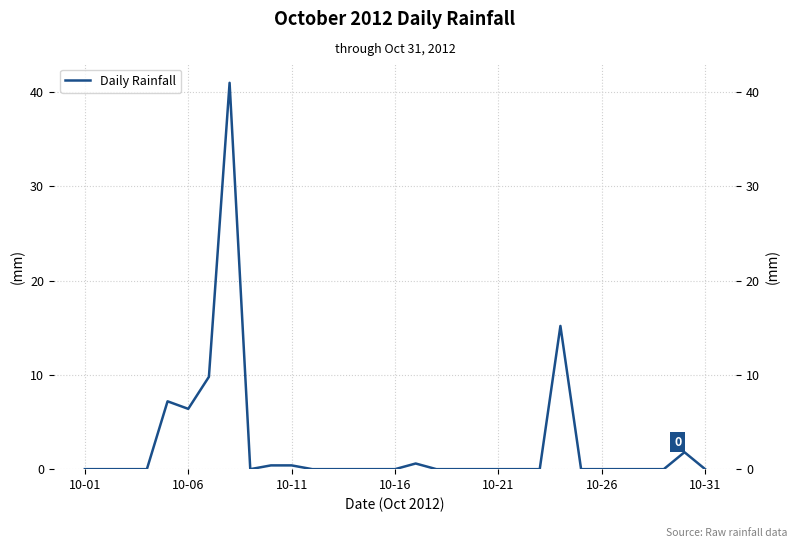

How many data points are above 0?

9